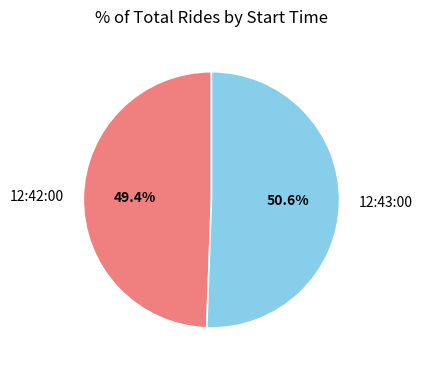

Rank the categories by value from highest to lowest.

12:43:00, 12:42:00